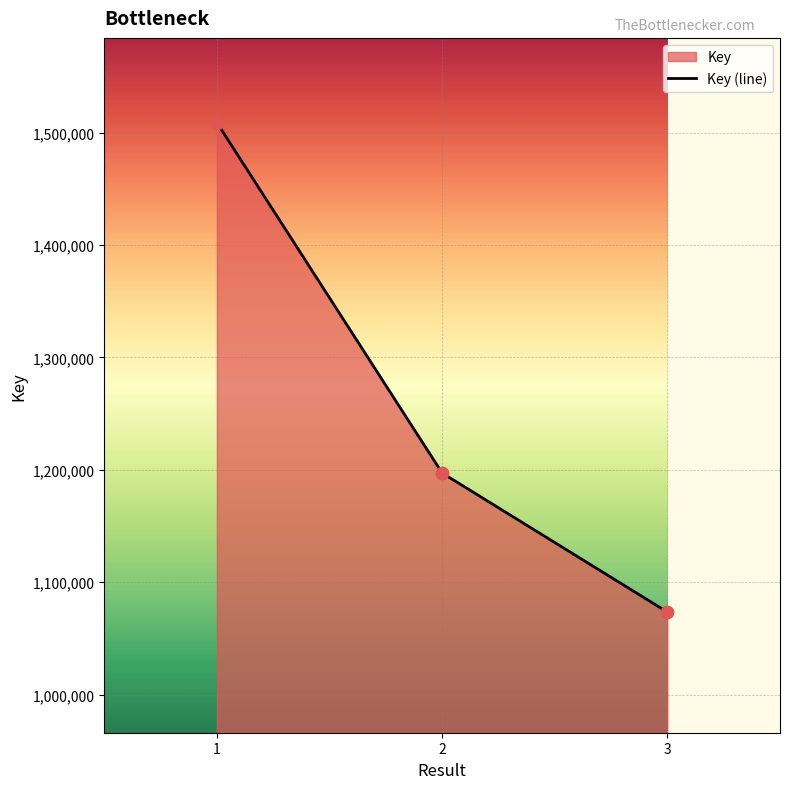

Which has a higher value, 3 or 1?

1